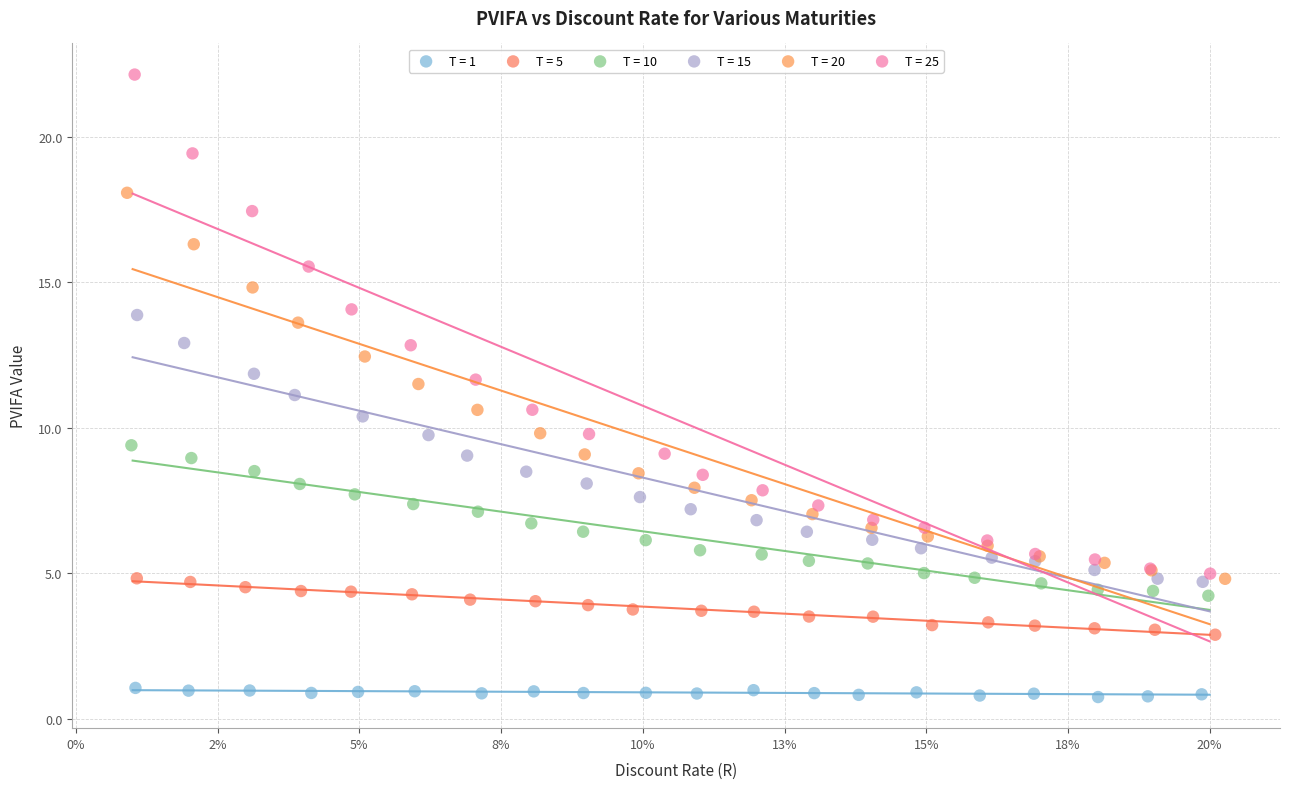

Which series has the largest Y range (max minus min)?

T = 25